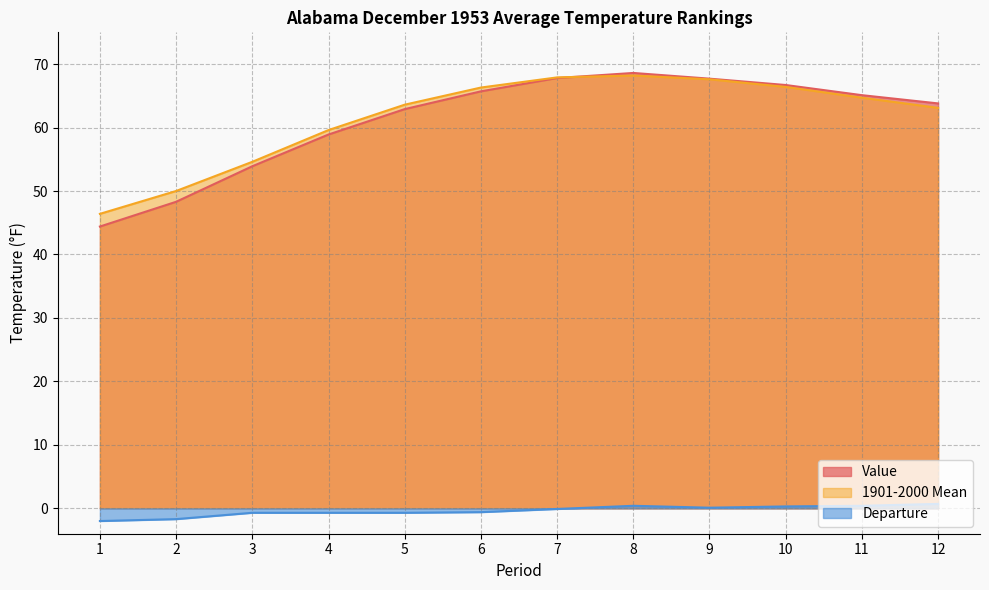

True or false: 1901-2000 Mean and Departure intersect in this chart.

False